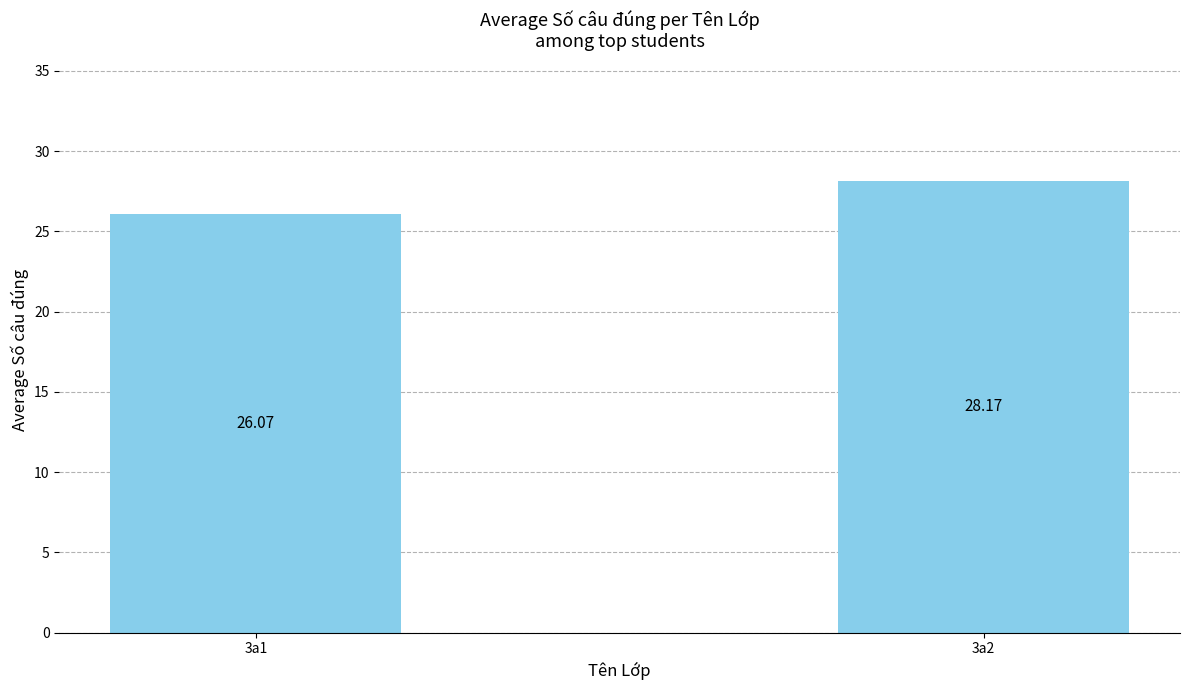

True or false: the data shows 26.1 at 3a1.

True